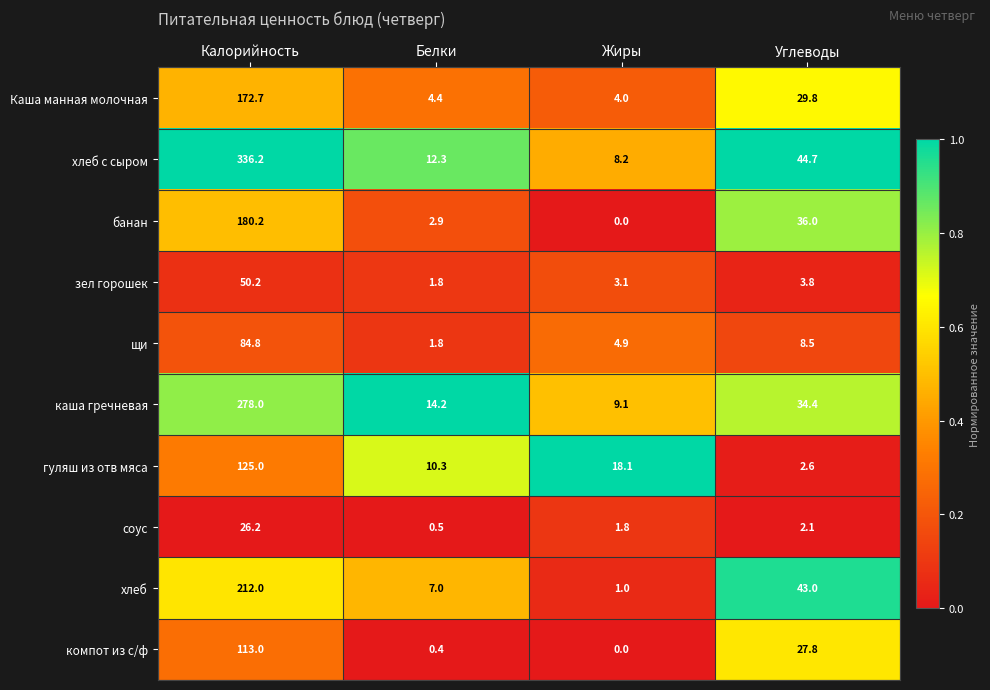

The компот из с/ф series shows 0.0 at Жиры. True or false?

True